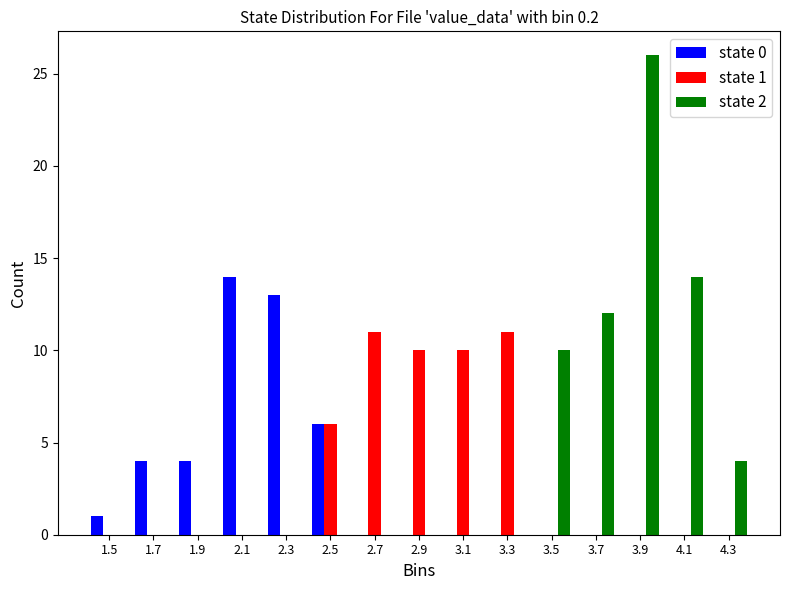

In the state 0 series, which range on the x-axis has the tallest bar?

2.0 to 2.2